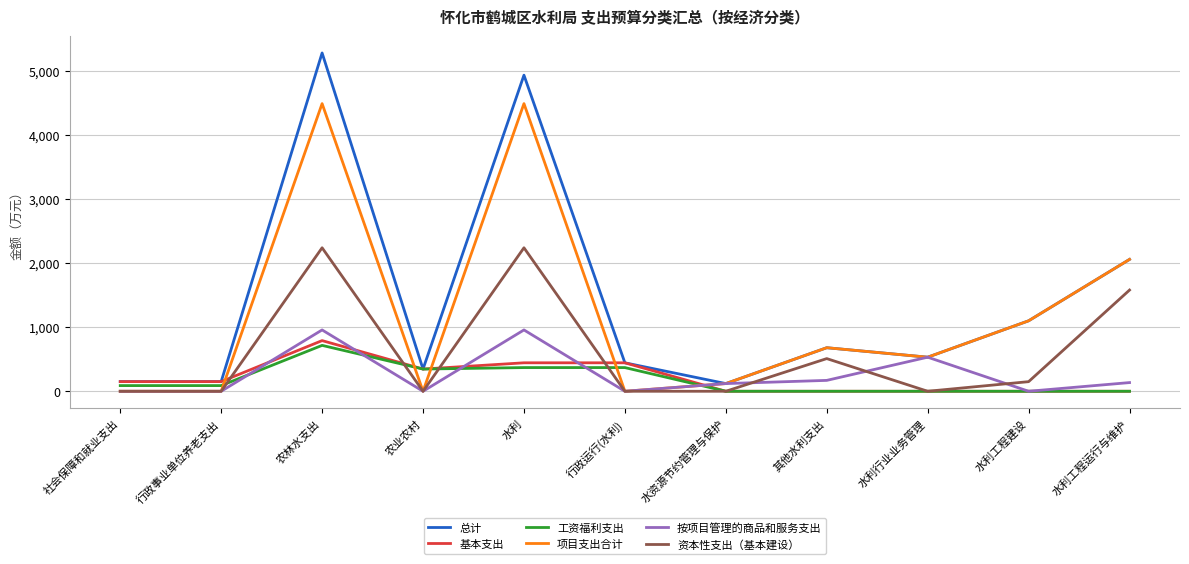

What are all the series names shown in the legend?

总计, 基本支出, 工资福利支出, 项目支出合计, 按项目管理的商品和服务支出, 资本性支出（基本建设）